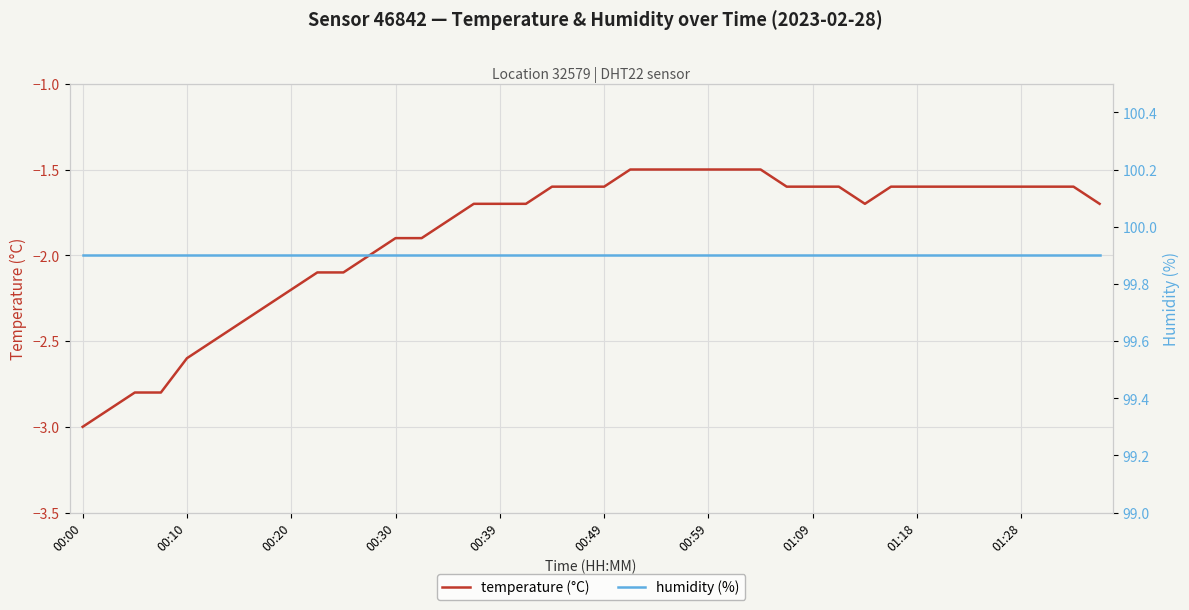

What is the sum of all temperature (°C) values?

-75.2